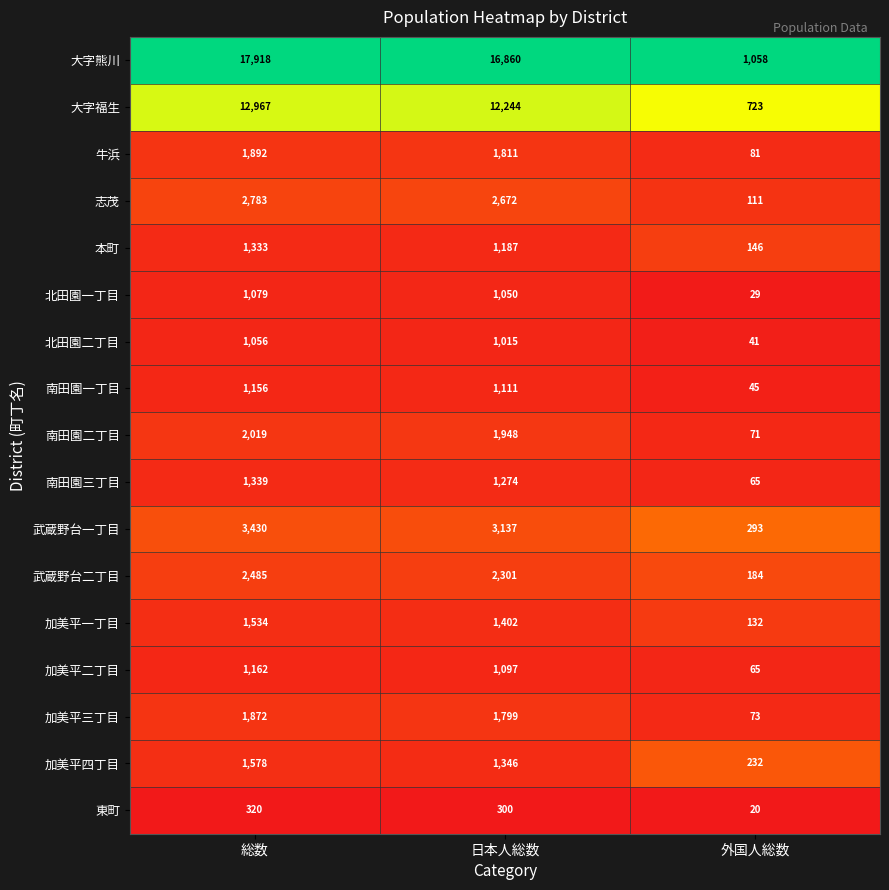

What is the total value across all series at 外国人総数?

3369